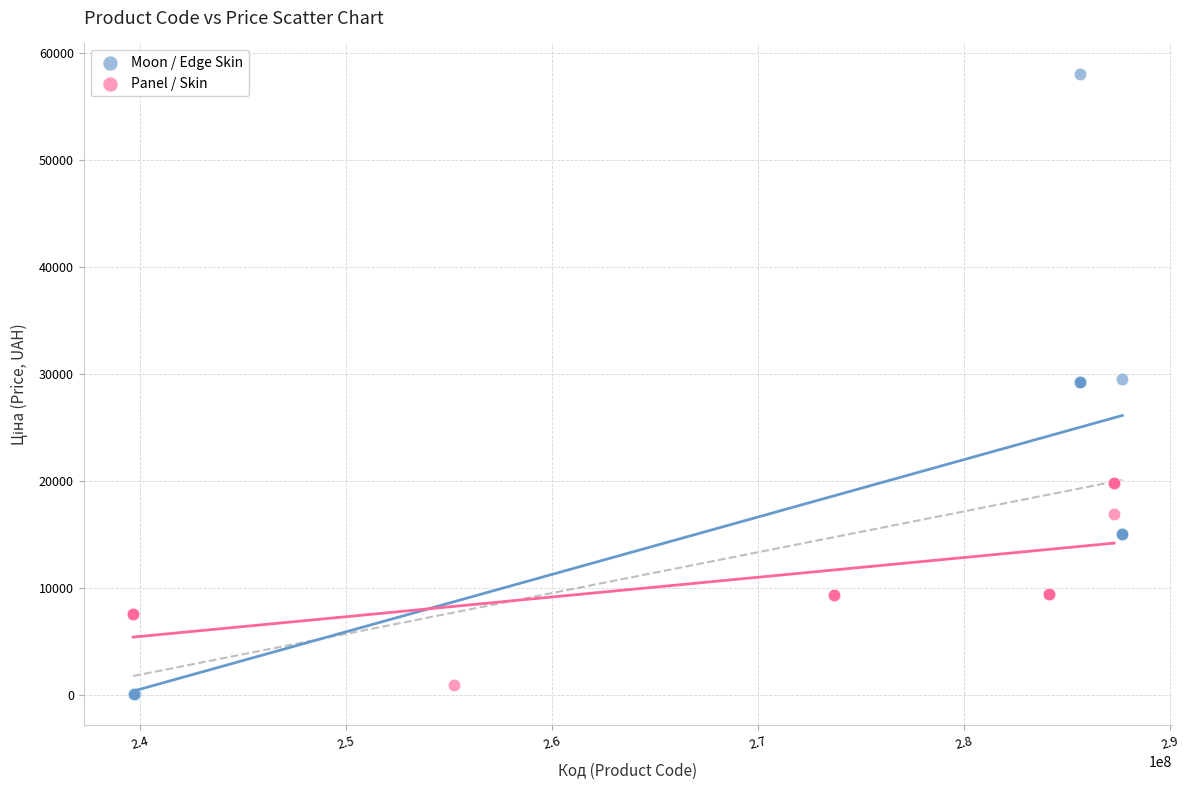

Which series contains the highest Y value?

Moon / Edge Skin